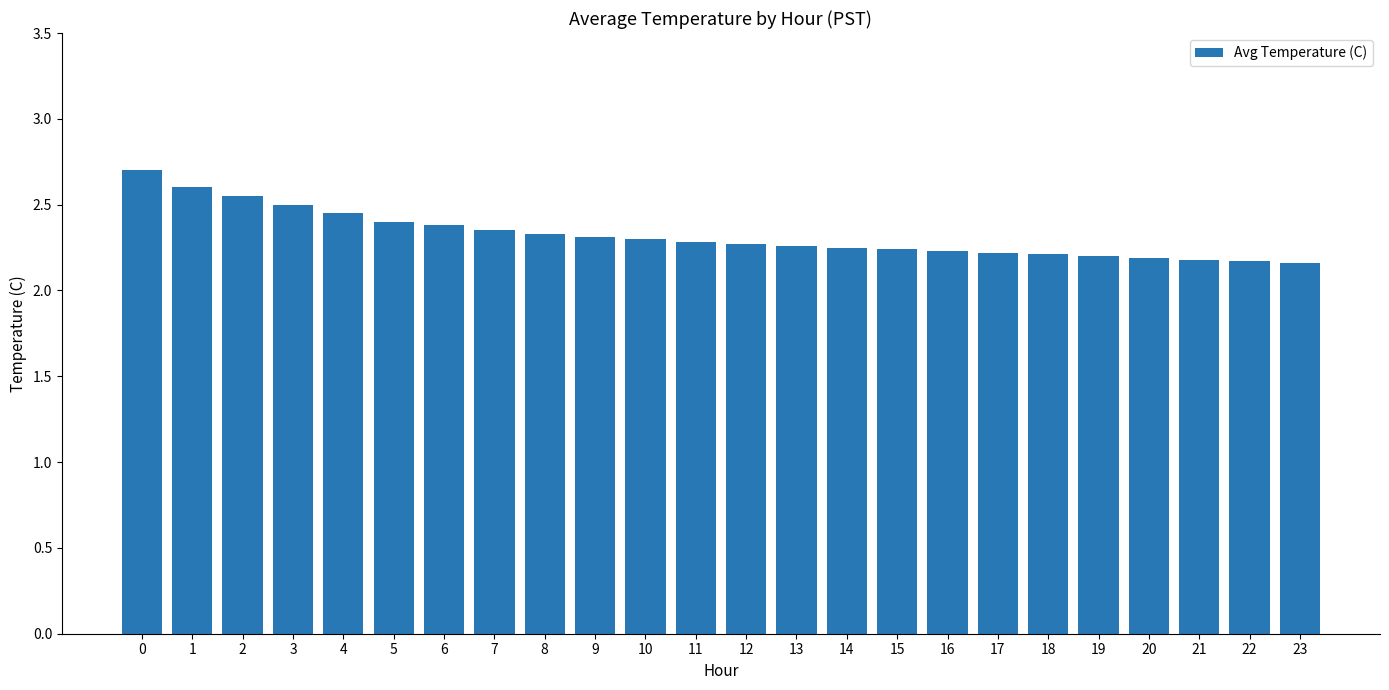

Which has a higher value, 8 or 17?

8